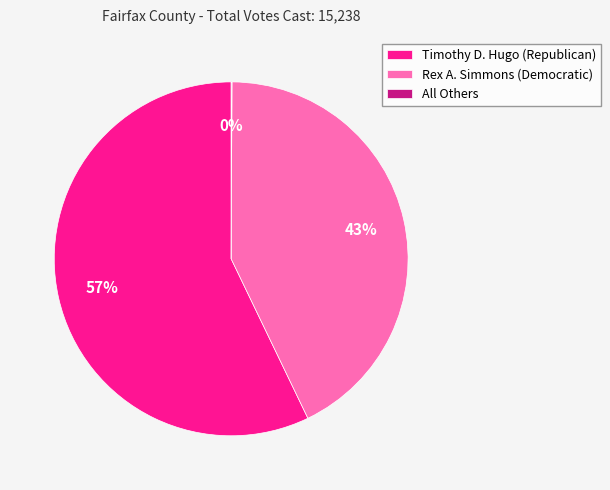

Which category accounts for the majority?

Timothy D. Hugo (Republican)